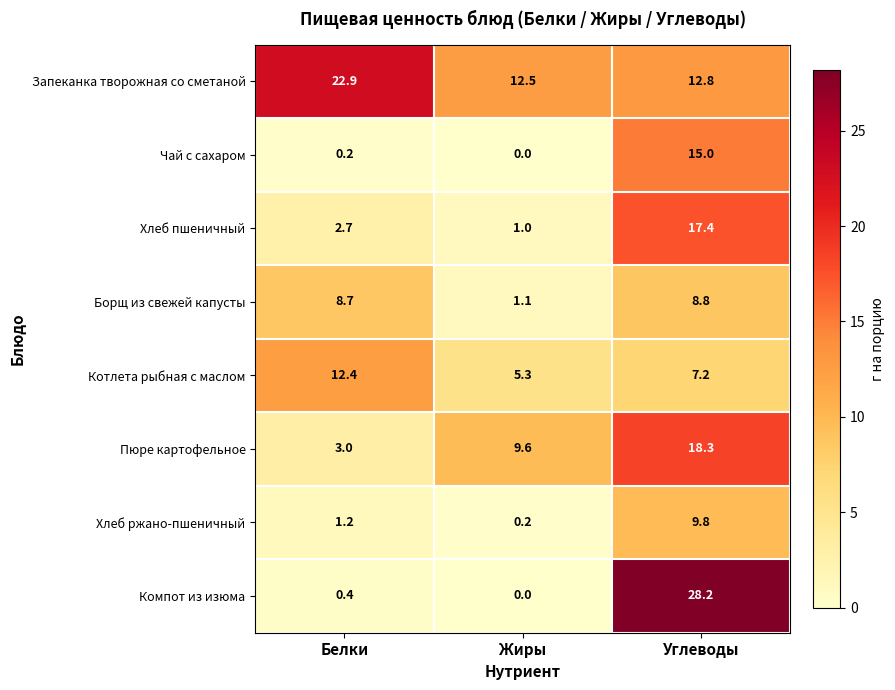

True or false: Чай с сахаром has a value of 25.8 at Углеводы.

False